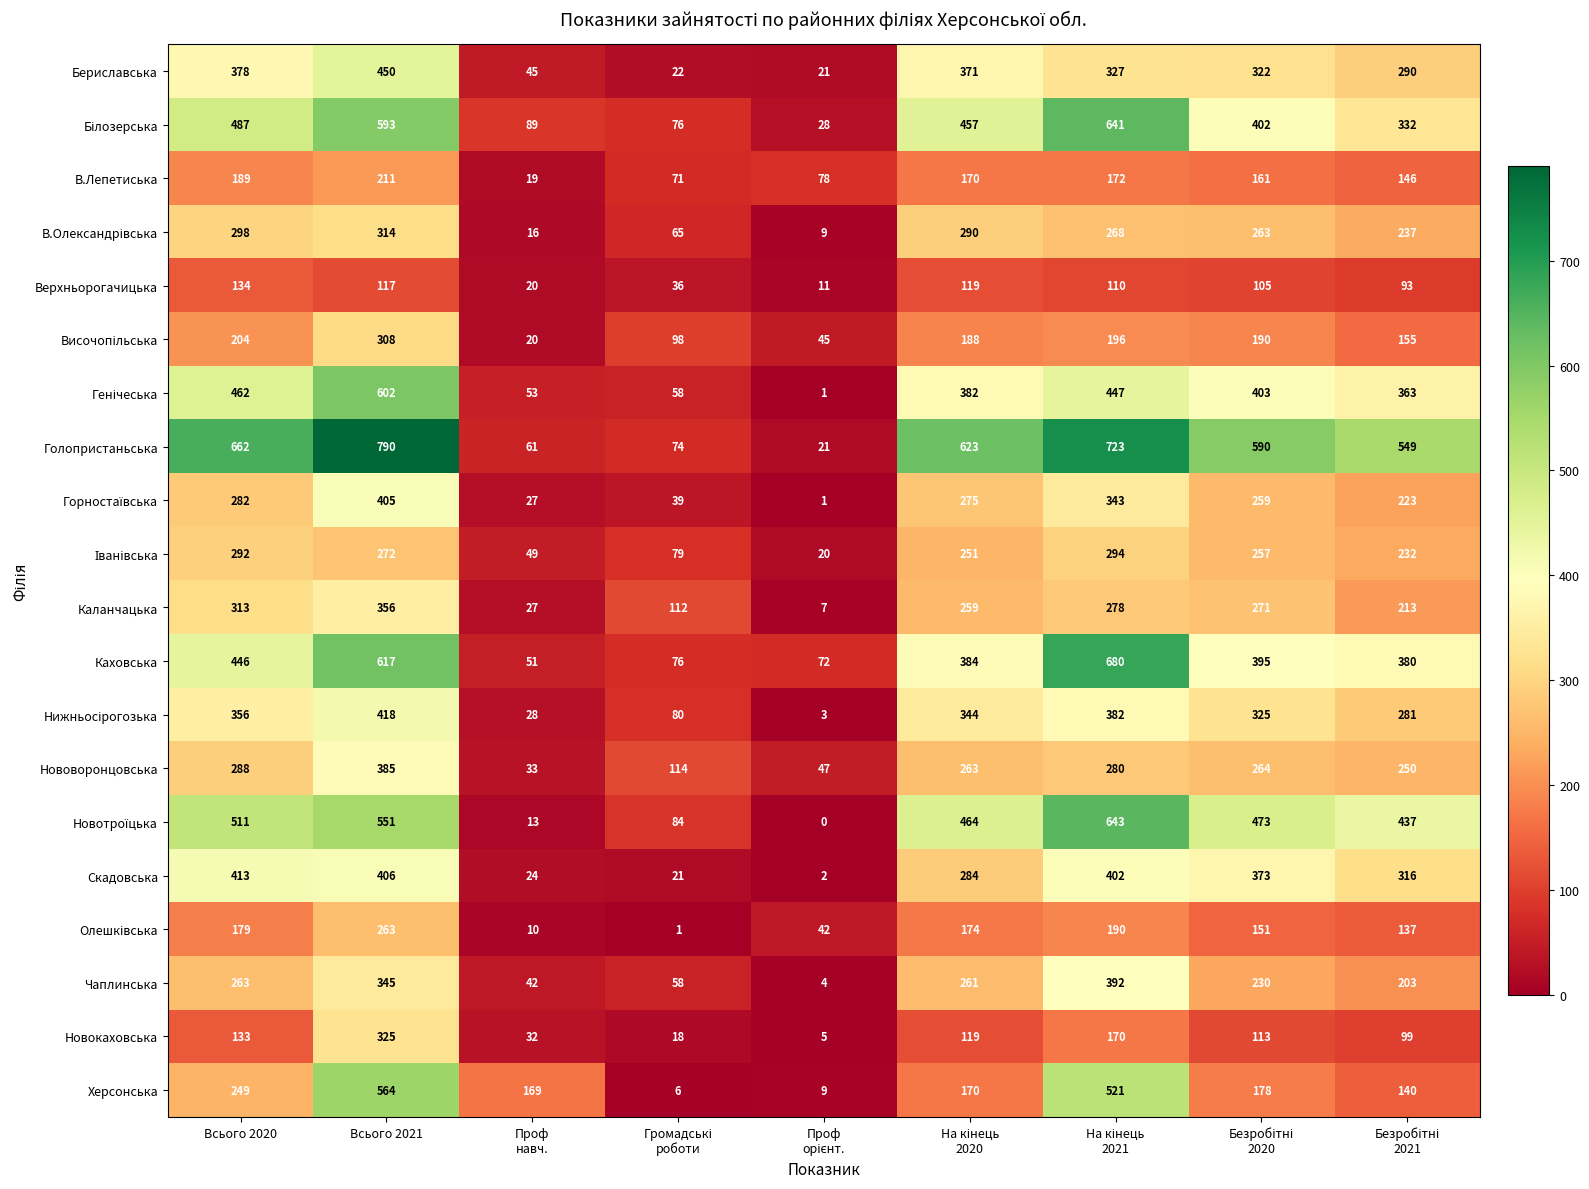

The Бериславська series shows 189 at Всього 2020. True or false?

False